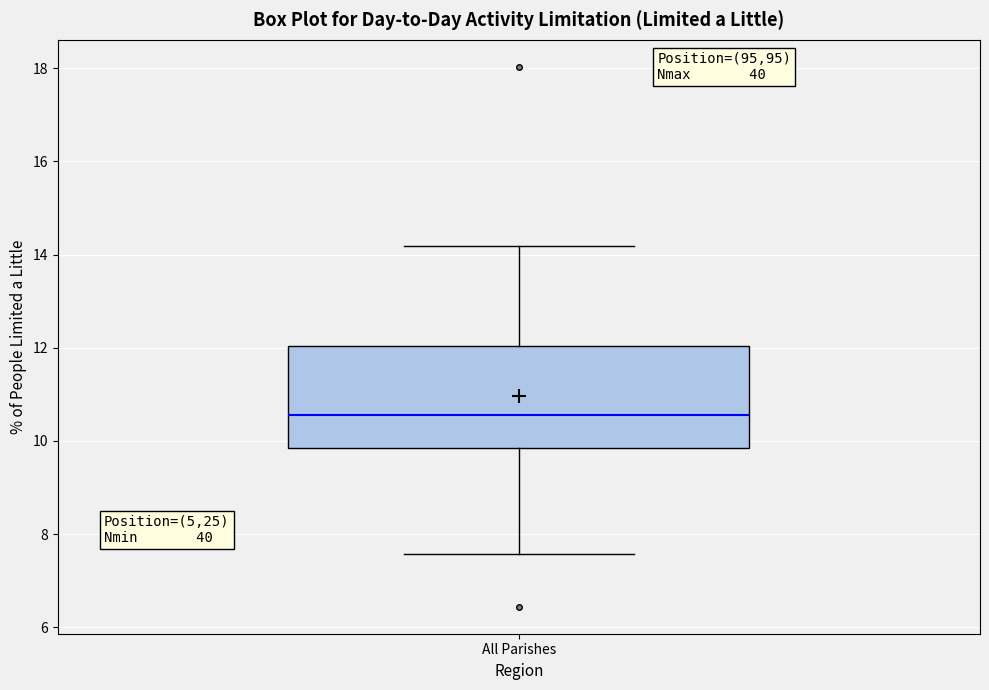

Transcribe this box plot: give where the median line is, the range the box spans, and where the two whiskers end, as read against the y-axis. The values are not printed on the chart, so give them approximately, as read against the axis.

median 10.6, box 9.8 to 12.0, whiskers 7.6 to 14.2